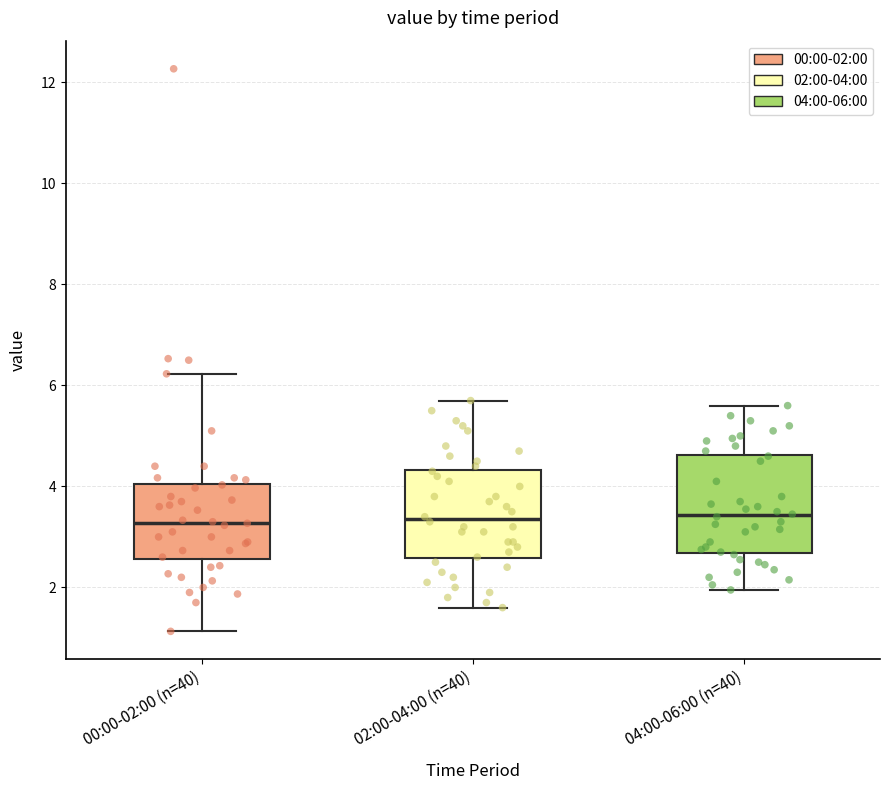

Where does the upper whisker of the box for 04:00-06:00 (n=40) end on the y-axis? The values are not printed on the chart, so give them approximately, as read against the axis.

5.6